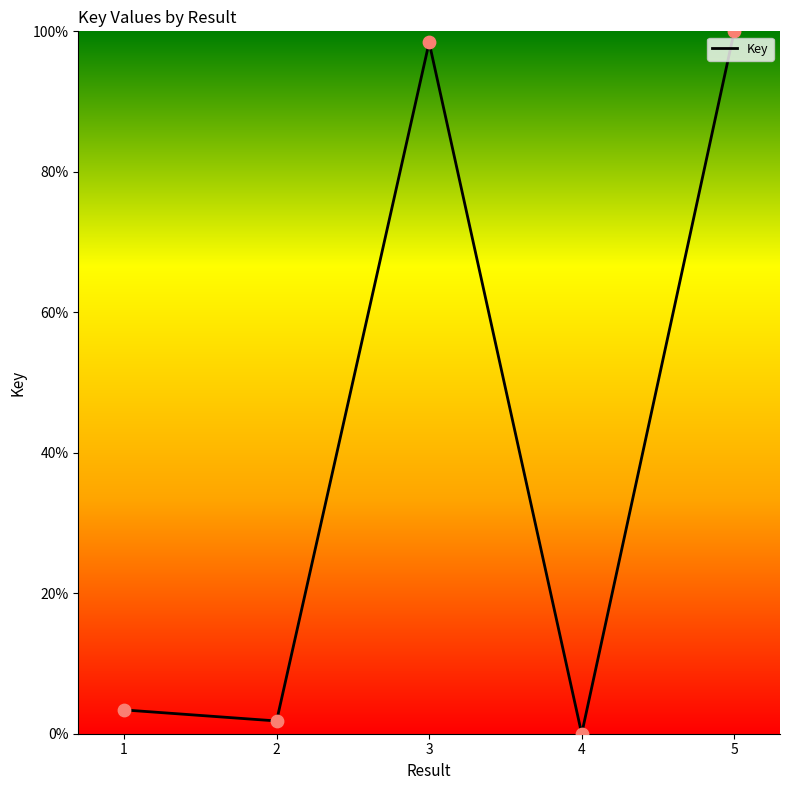

Which has a higher value, 1 or 5?

5